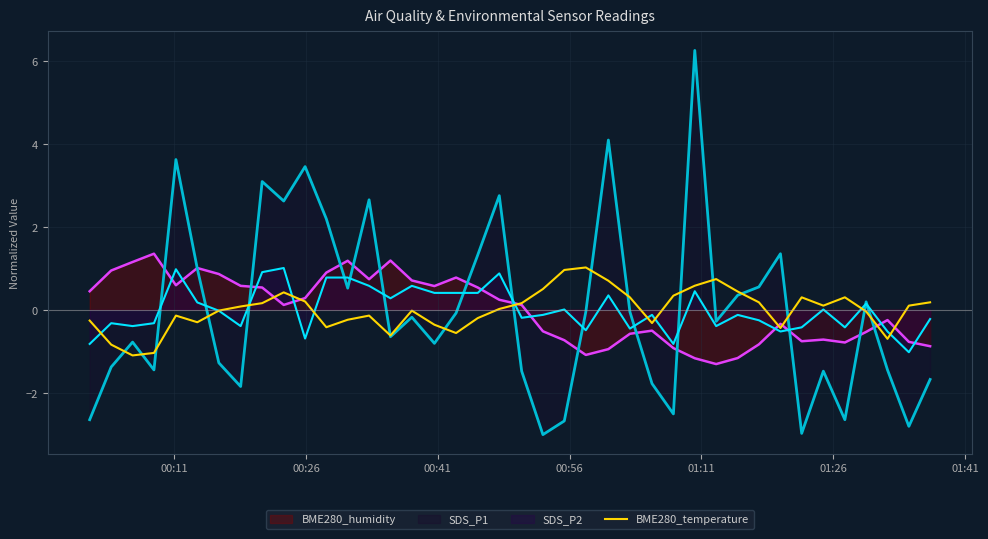

How many lines are shown in the chart?

4